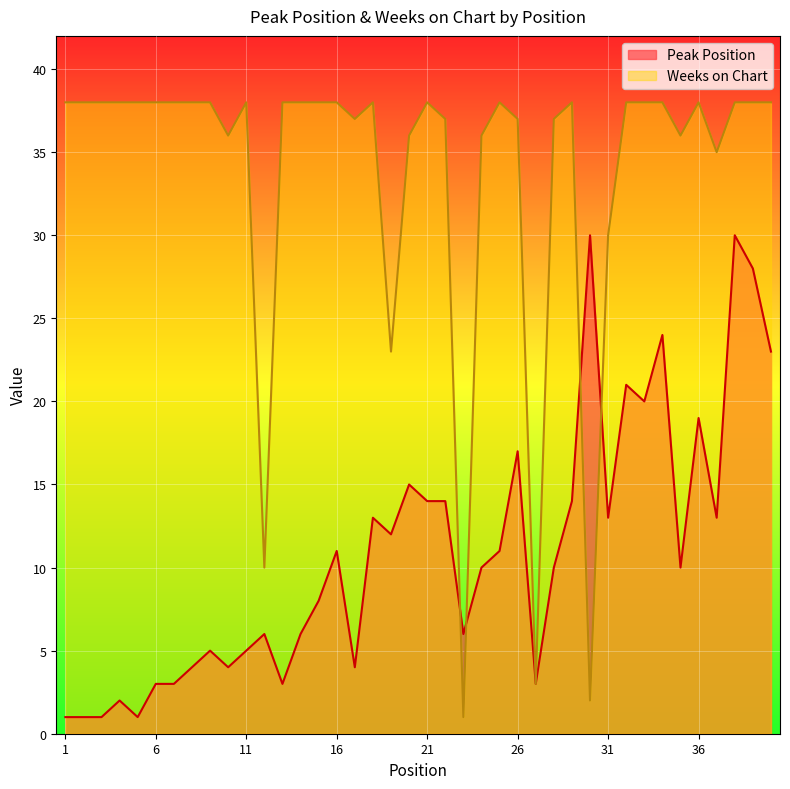

What is the average value of the Weeks on Chart series?

34